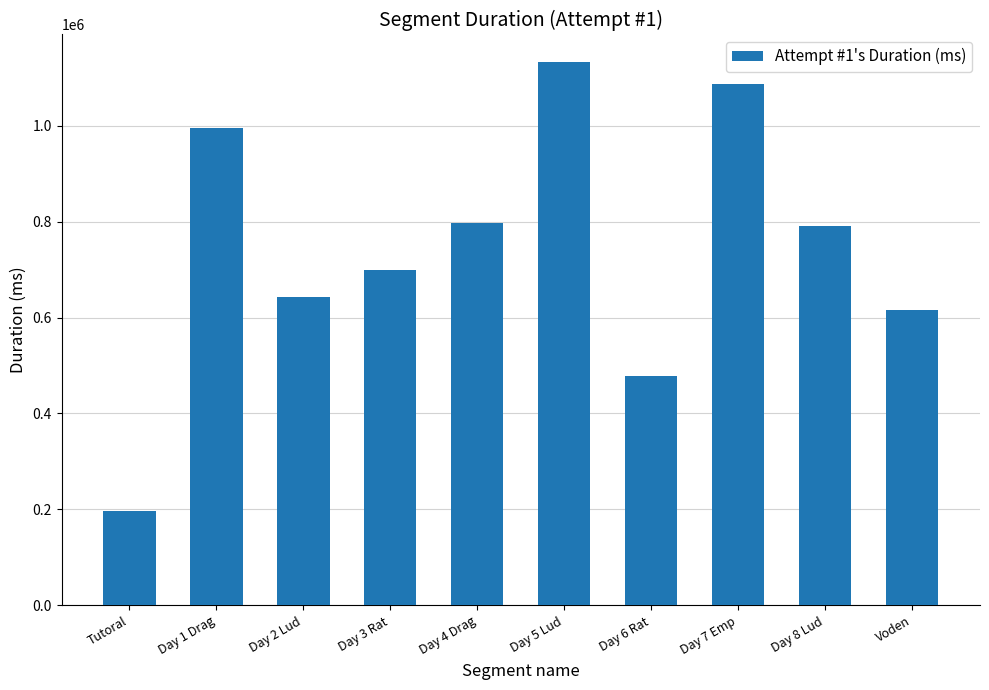

What is the value of the 1st bar from the left?

197398